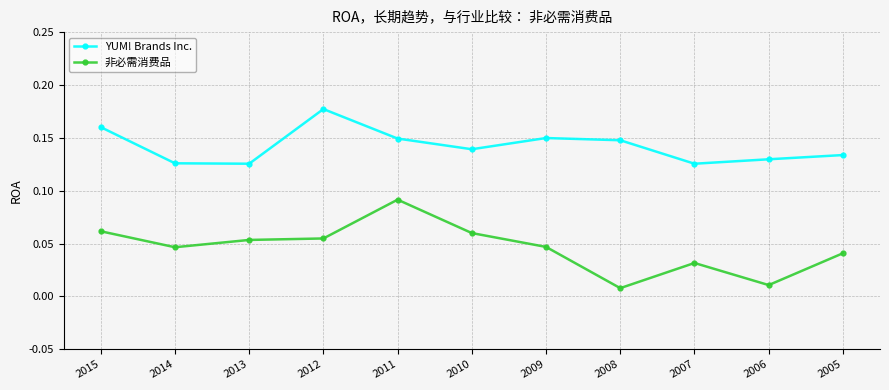

Which category has the lowest value across all series?

2008